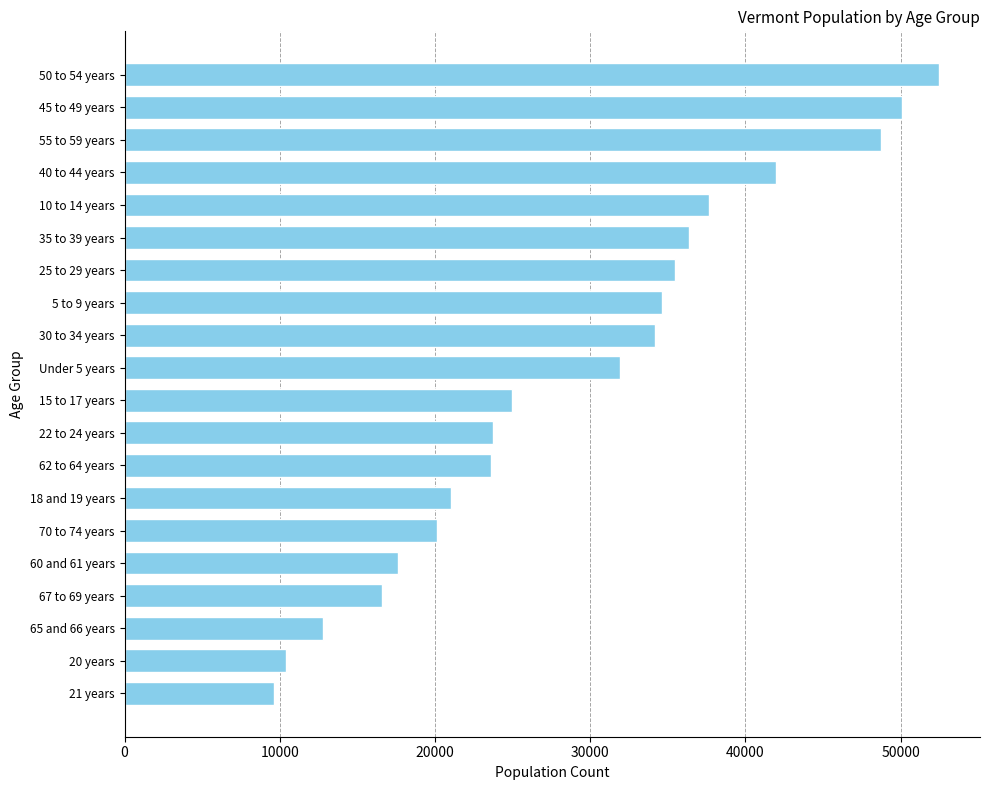

Where is the data nearest to the value 31072?

Under 5 years